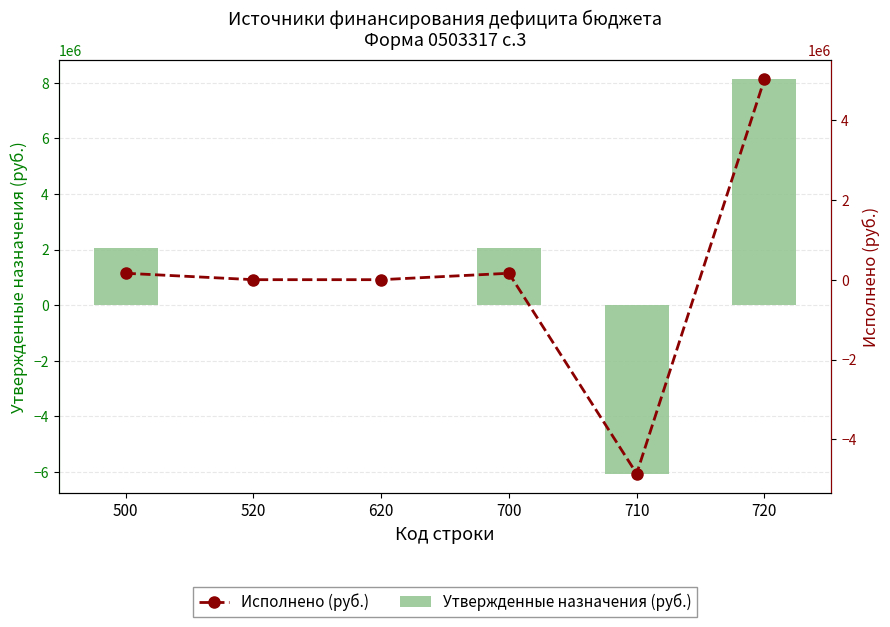

What is the lowest value of the Утвержденные назначения (руб.) series?

-6067945.3